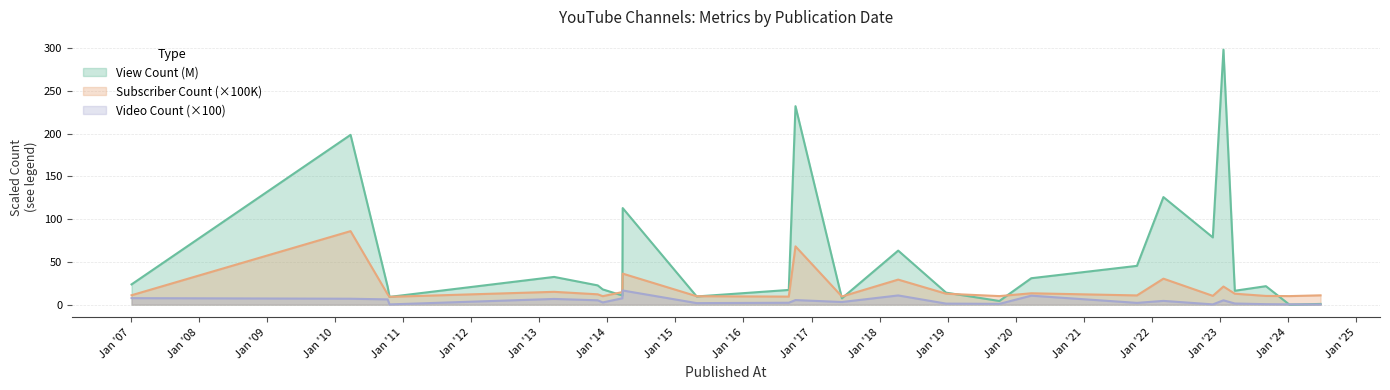

What are all the series names shown in the legend?

View Count (M), Subscriber Count (×100K), Video Count (×100)